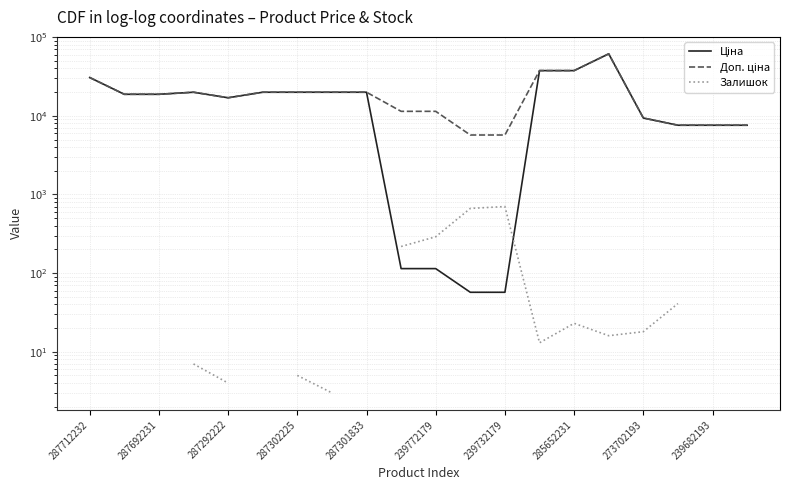

Which has a higher value, 287712232 or 287692231?

287712232